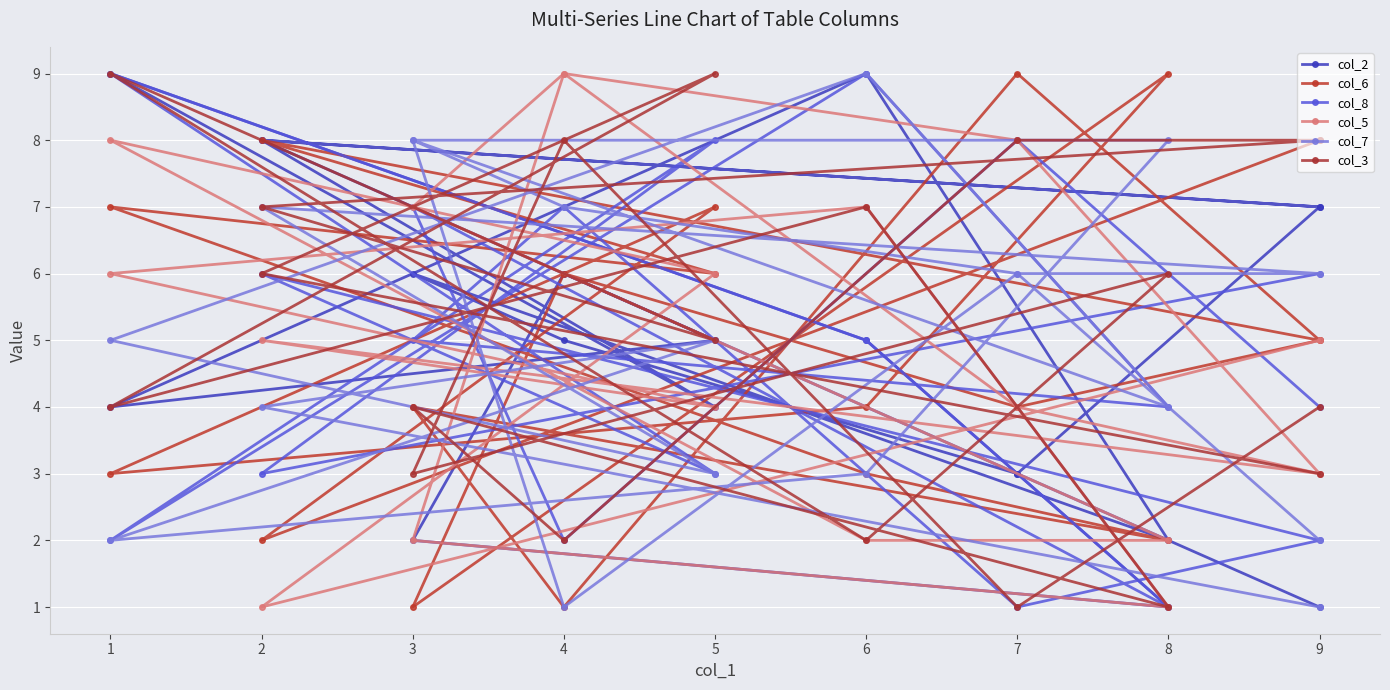

How many col_8 values are between 2 and 7?

13